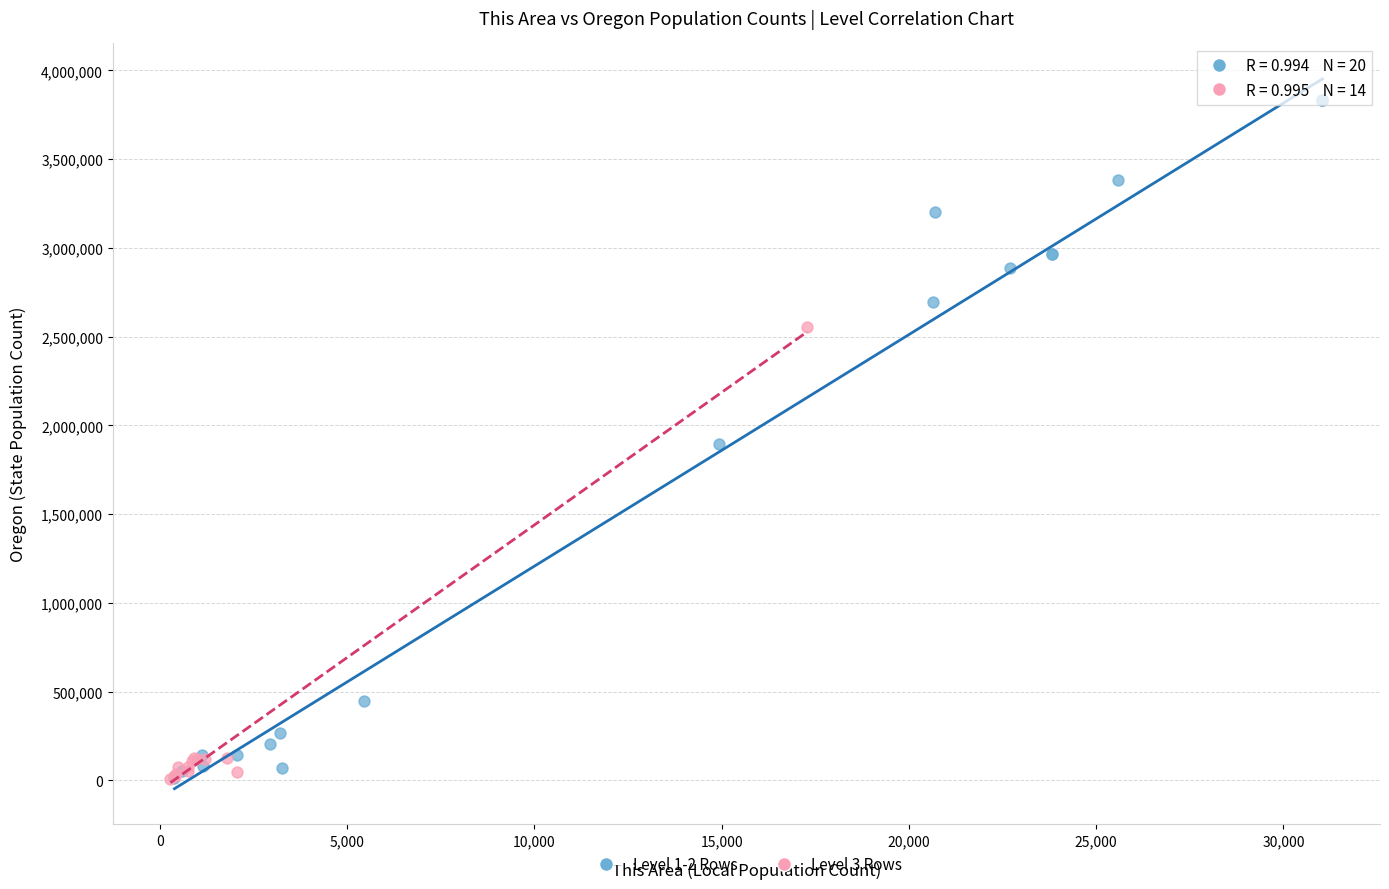

Which series has the largest Y range (max minus min)?

Level 1-2 Rows